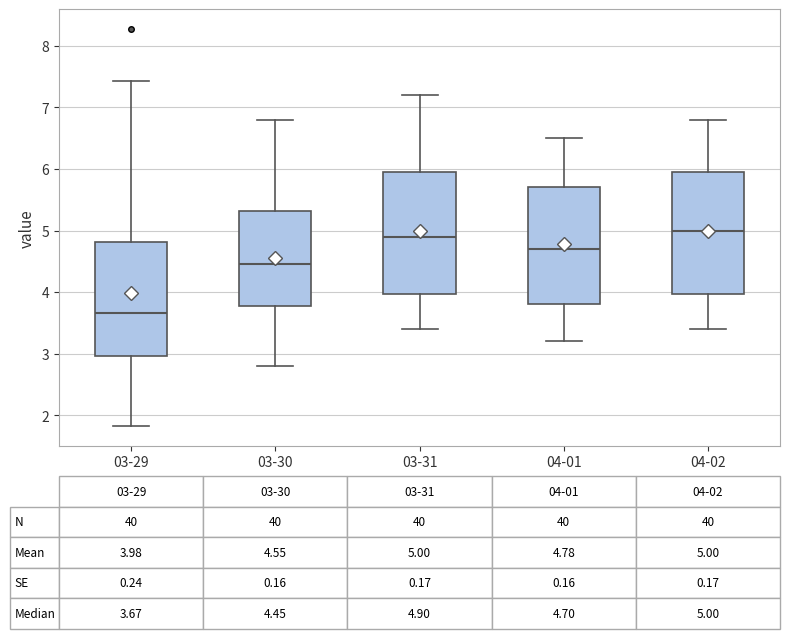

Which box has the lowest median line?

03-29